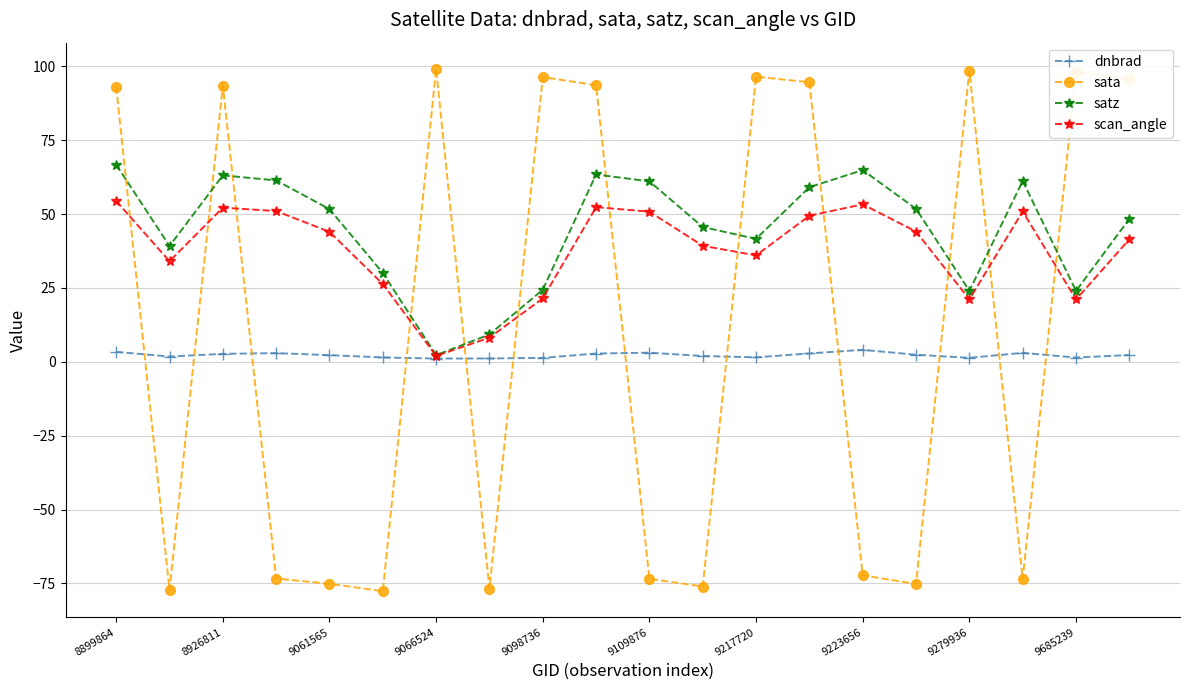

List the series in order of their overall mean, highest first.

satz, scan_angle, sata, dnbrad